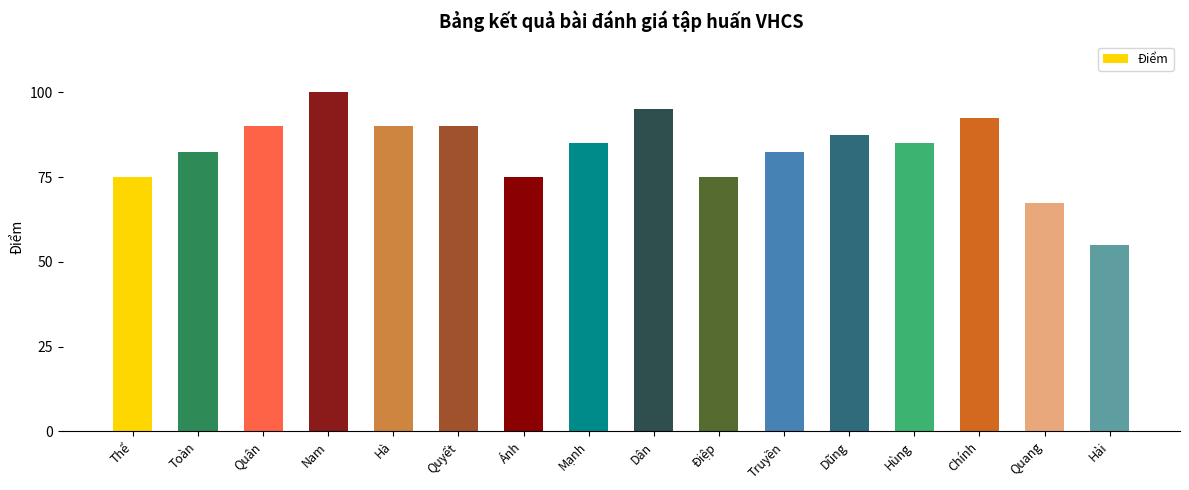

Are the bars horizontal?

No